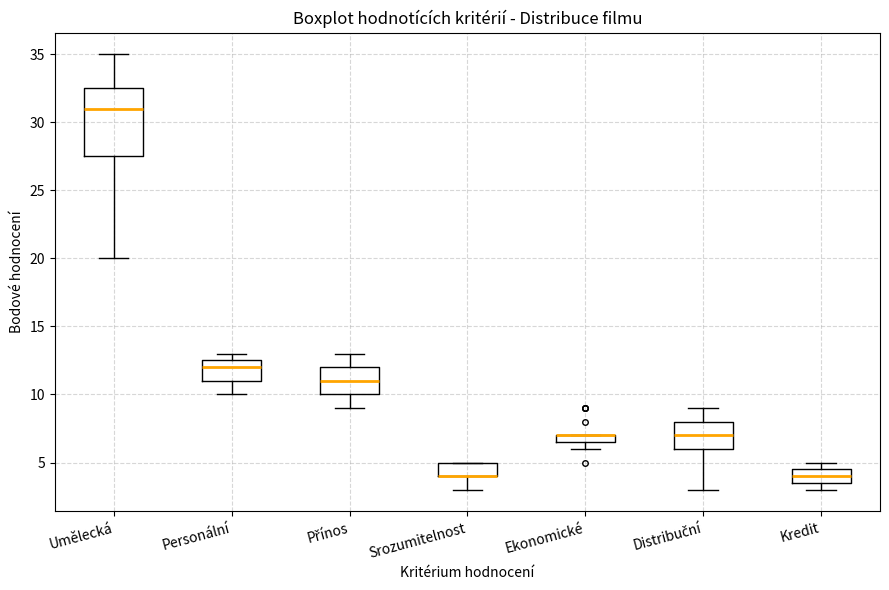

Where is the upper edge of the box for Přínos on the y-axis? The values are not printed on the chart, so give them approximately, as read against the axis.

12.0